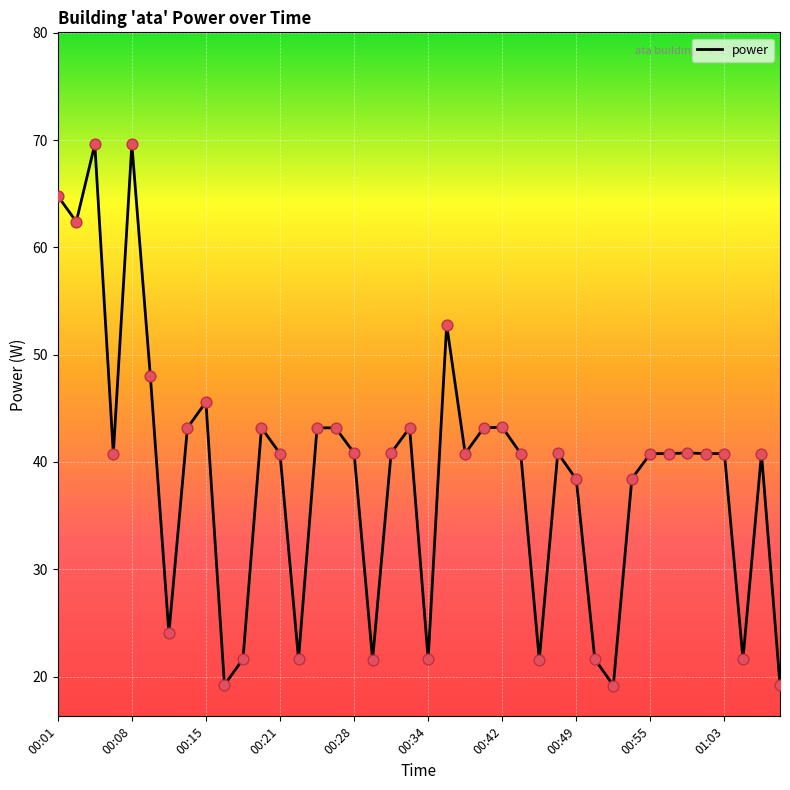

What is the maximum value shown in the chart?

69.6